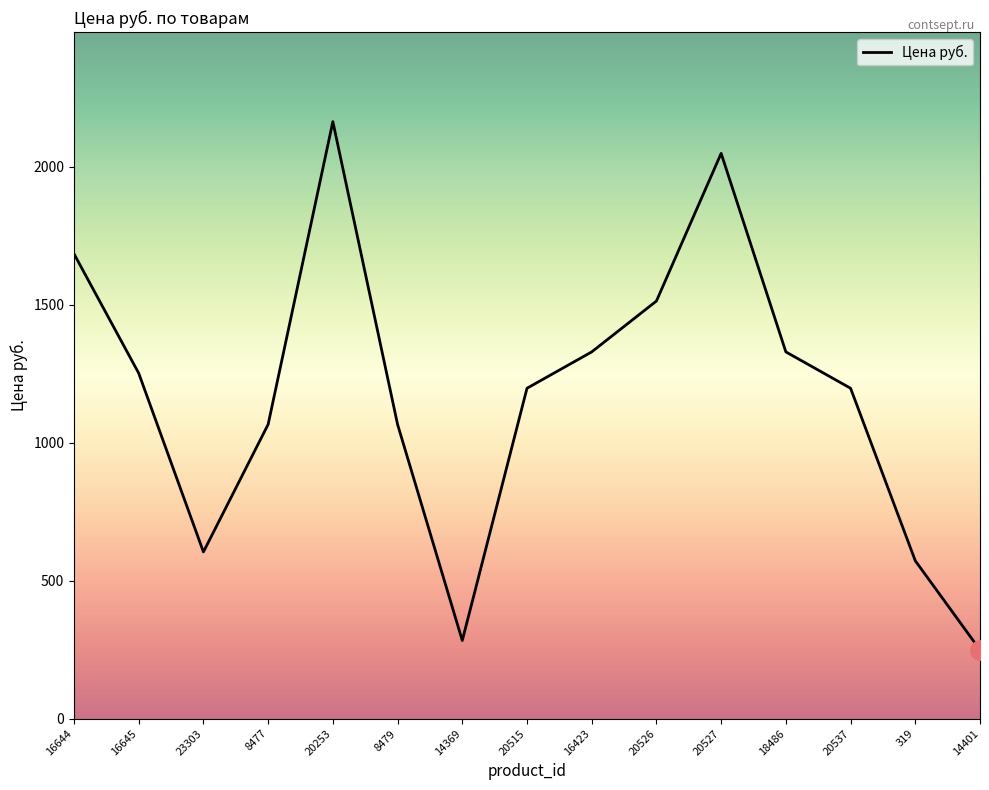

What is the greatest value displayed?

2163.0